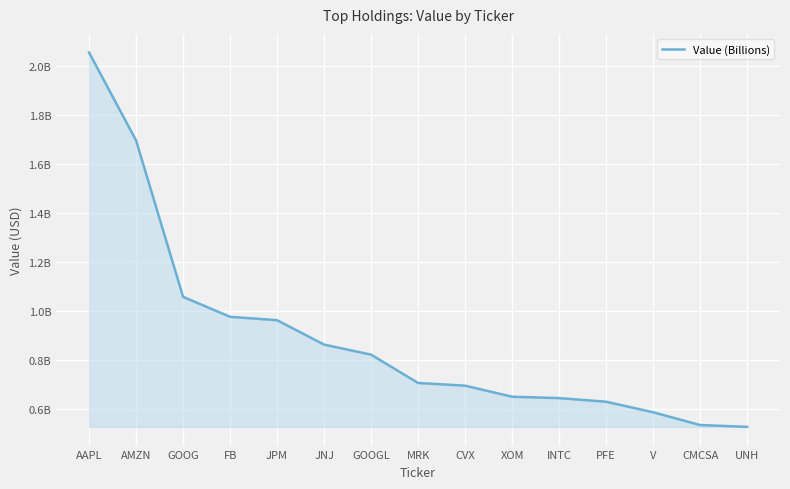

Reading left to right, list all the values displayed in this chart.

AAPL=2053166000	AMZN=1694797000	GOOG=1056776000	FB=975259000	JPM=961466000	JNJ=861864000	GOOGL=820984000	MRK=705352000	CVX=694402000	XOM=649259000	INTC=643618000	PFE=628879000	V=585886000	CMCSA=533804000	UNH=526273000